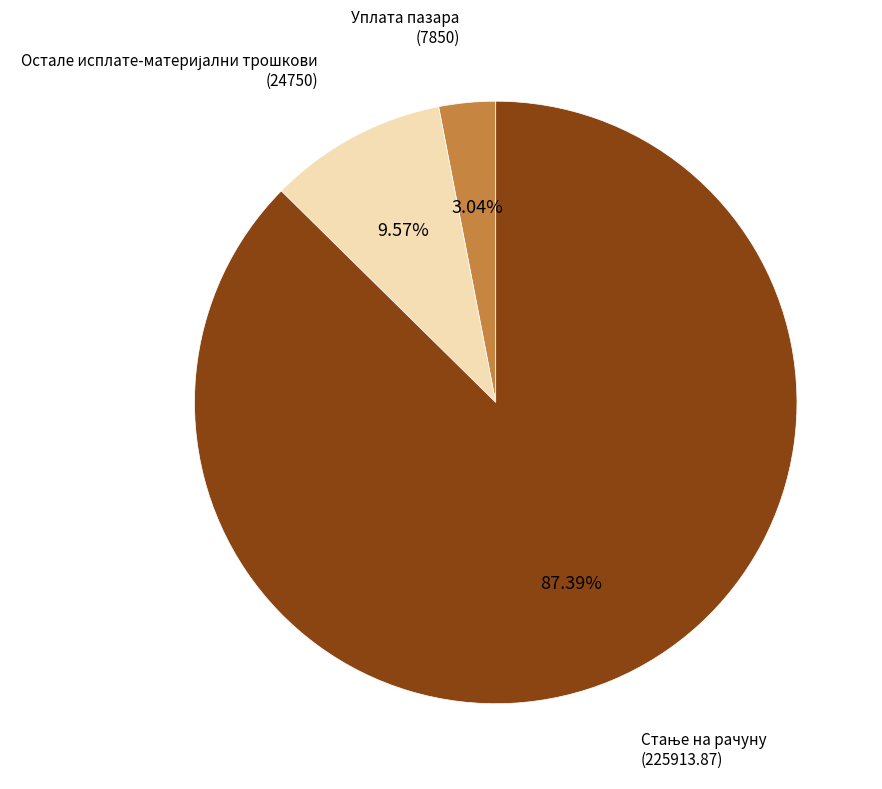

Does Уплата пазара (7850) account for over 50% of the chart?

No